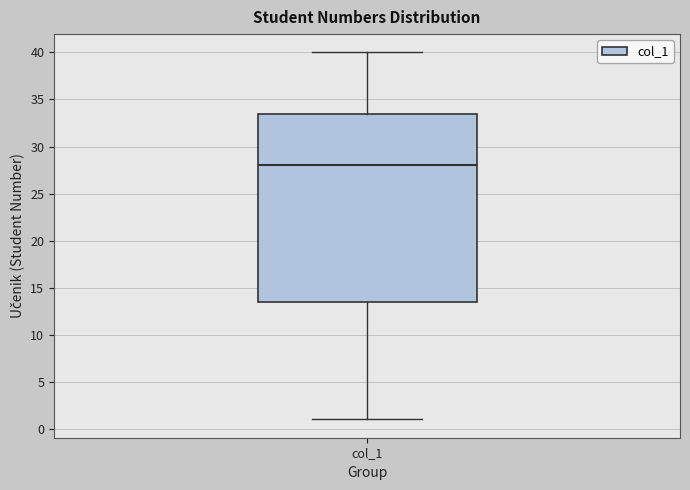

Read this box plot against the y-axis: the position of the median line, the range covered by the box, and the ends of both whiskers. The values are not printed on the chart, so give them approximately, as read against the axis.

median 28.0, box 13.5 to 33.5, whiskers 1.0 to 40.0